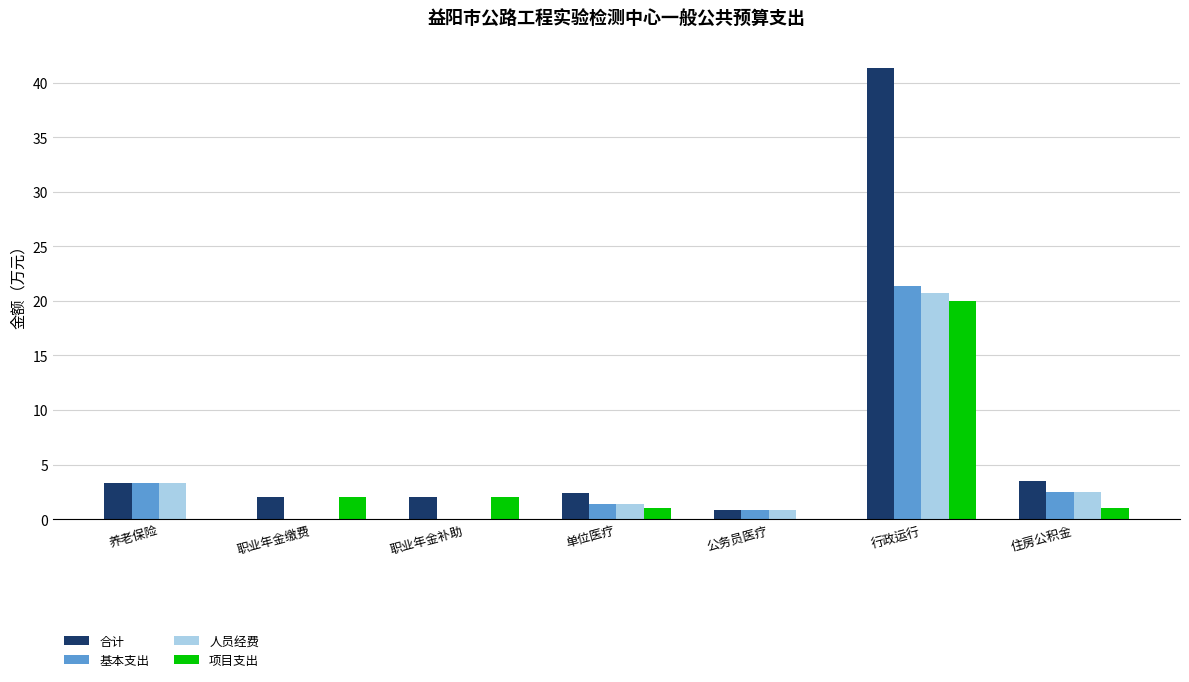

At which category is the sum across all series the highest?

行政运行